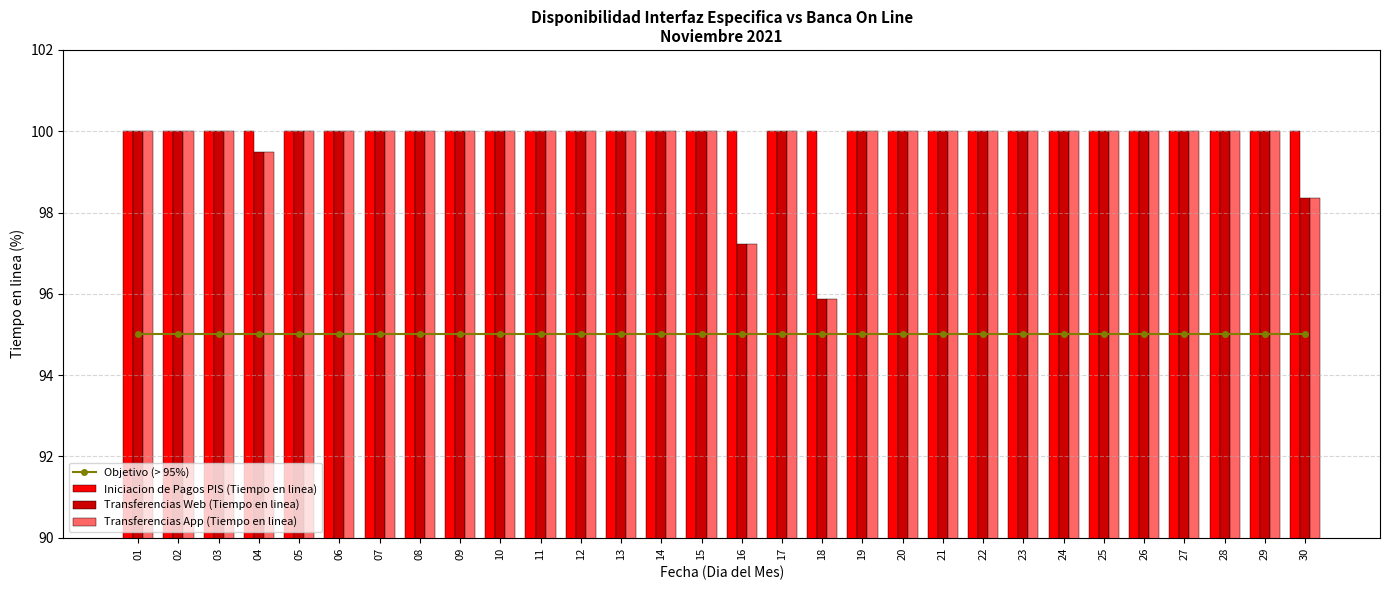

At how many categories does at least one series exceed 99?

30